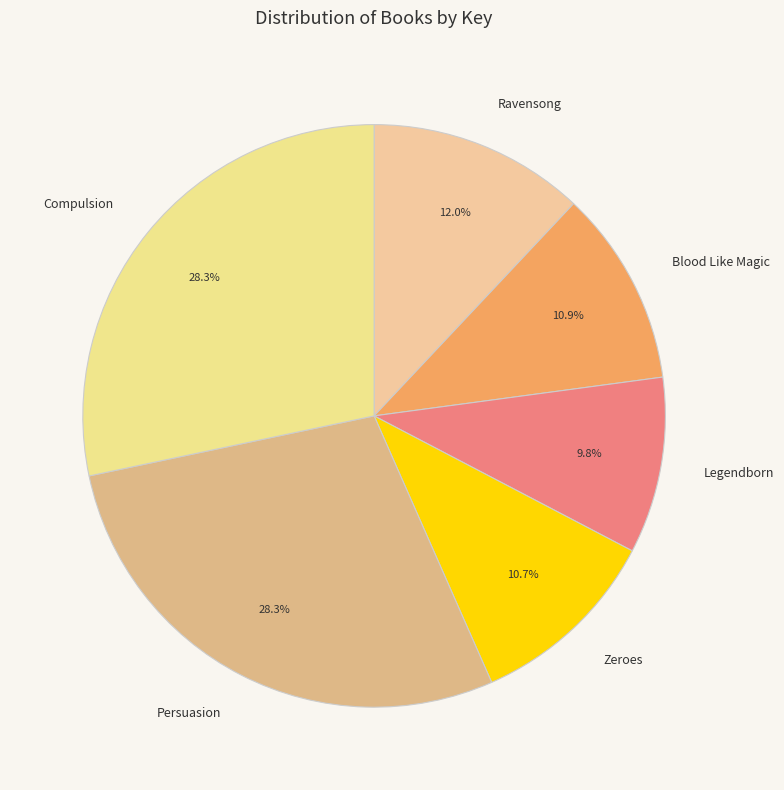

Does Compulsion account for over 50% of the chart?

No